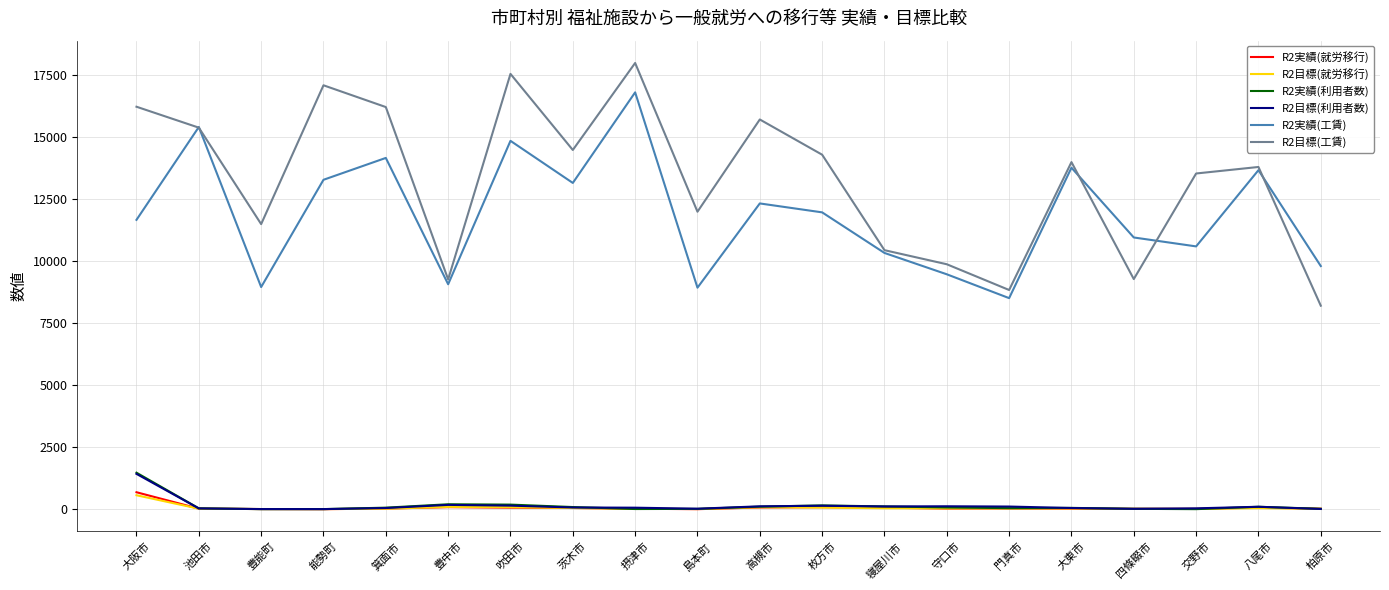

What is the greatest value displayed?

18000